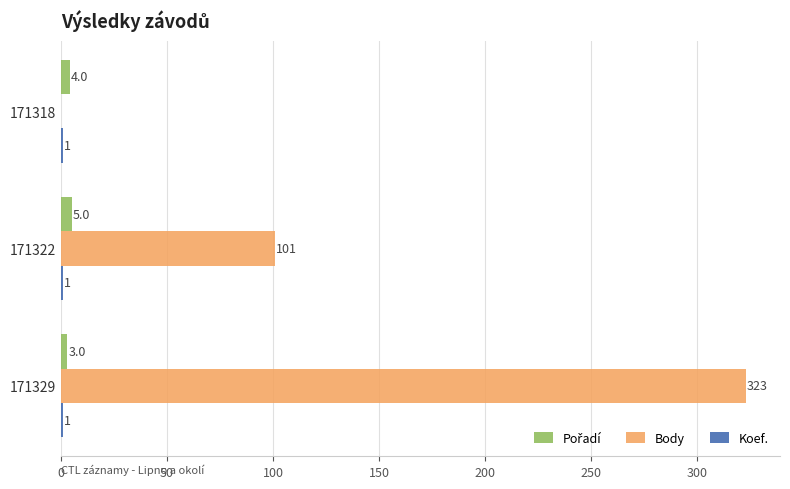

What is the sum of all Body values?

424